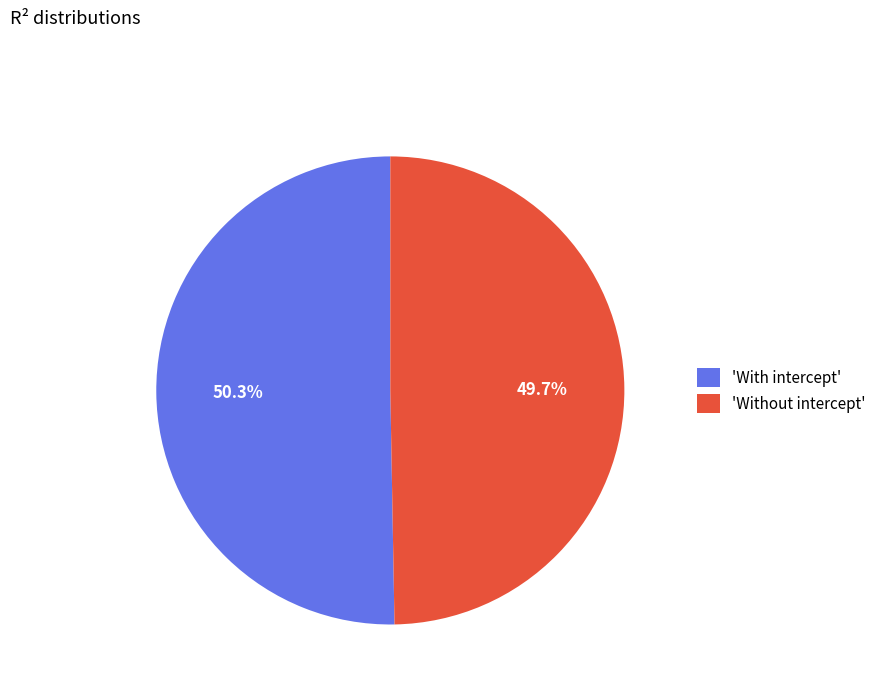

Which category accounts for the majority?

'With intercept'